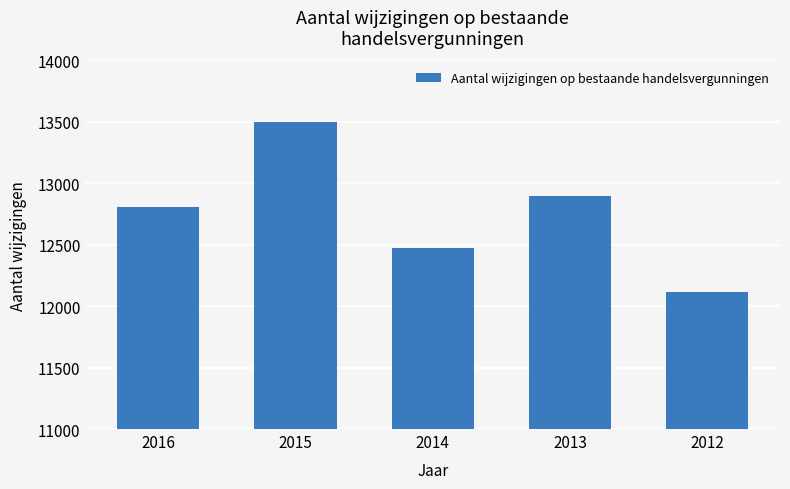

List the labels in order of value, smallest first.

2012, 2014, 2016, 2013, 2015